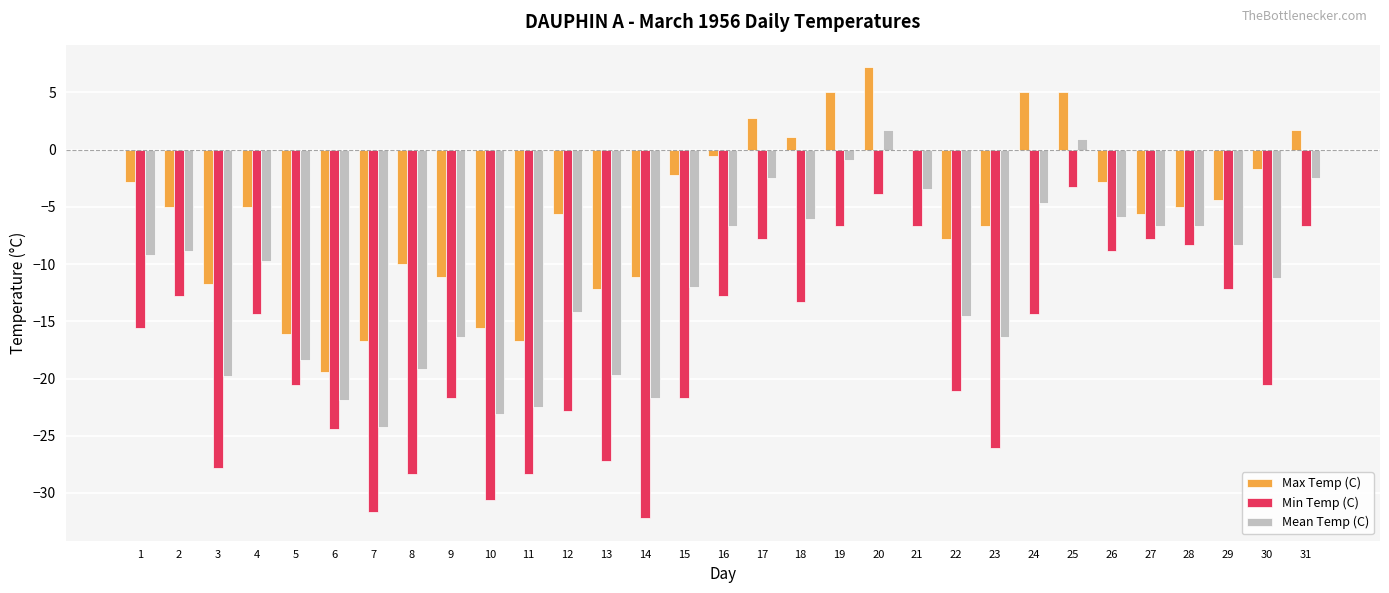

Which series has the widest spread of values?

Min Temp (C)